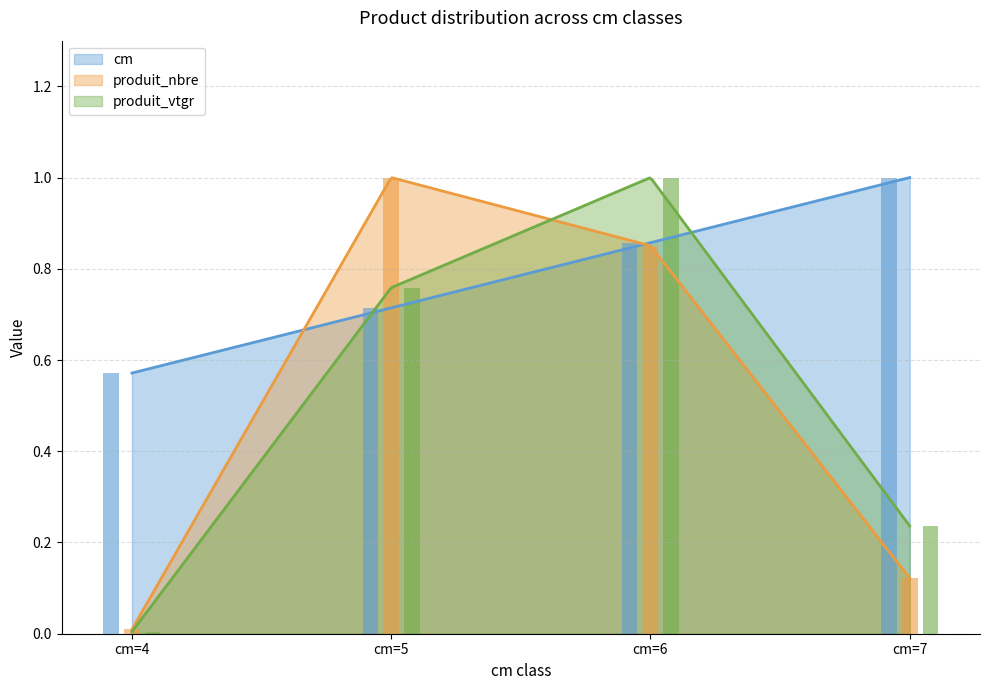

At cm=6, list the series in order from largest to smallest.

produit_vtgr, cm, produit_nbre